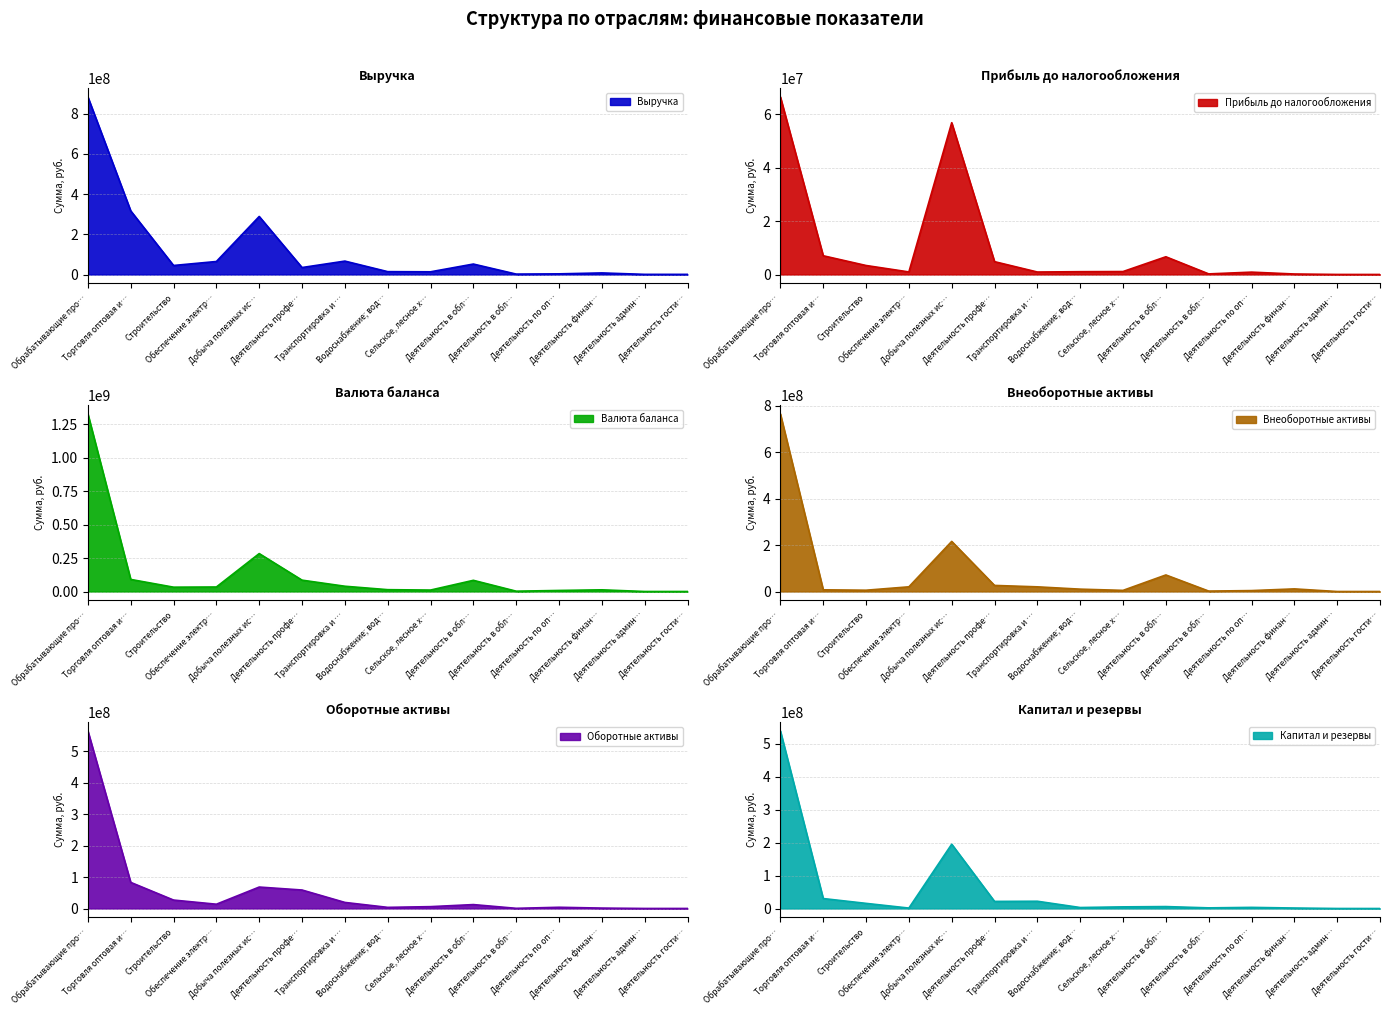

Where do Внеоборотные активы and Прибыль до налогообложения first cross each other?

Деятельность финан… and Деятельность админ…